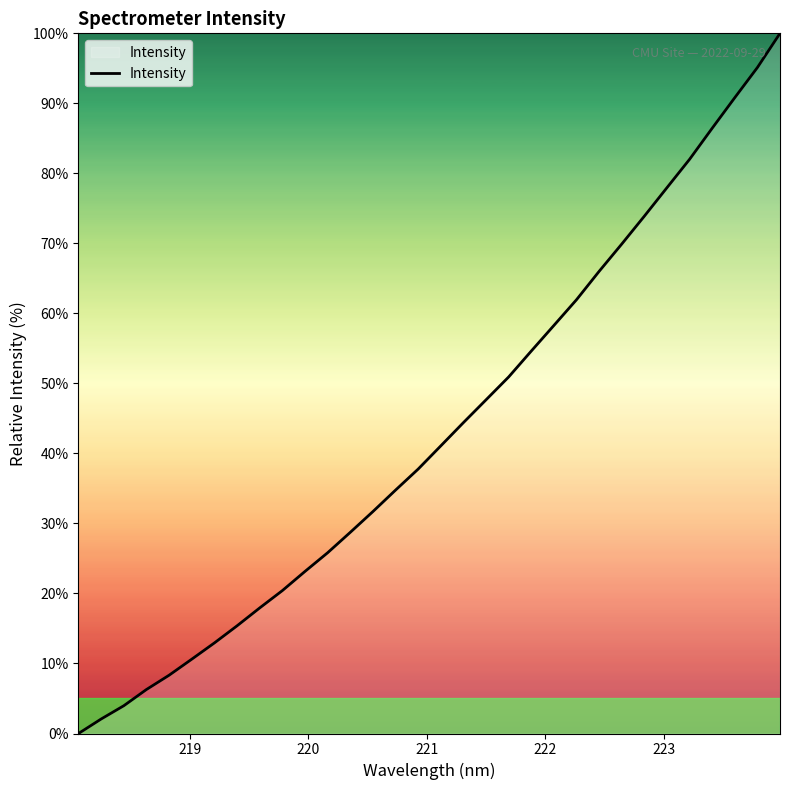

What is the greatest value displayed?

100.0